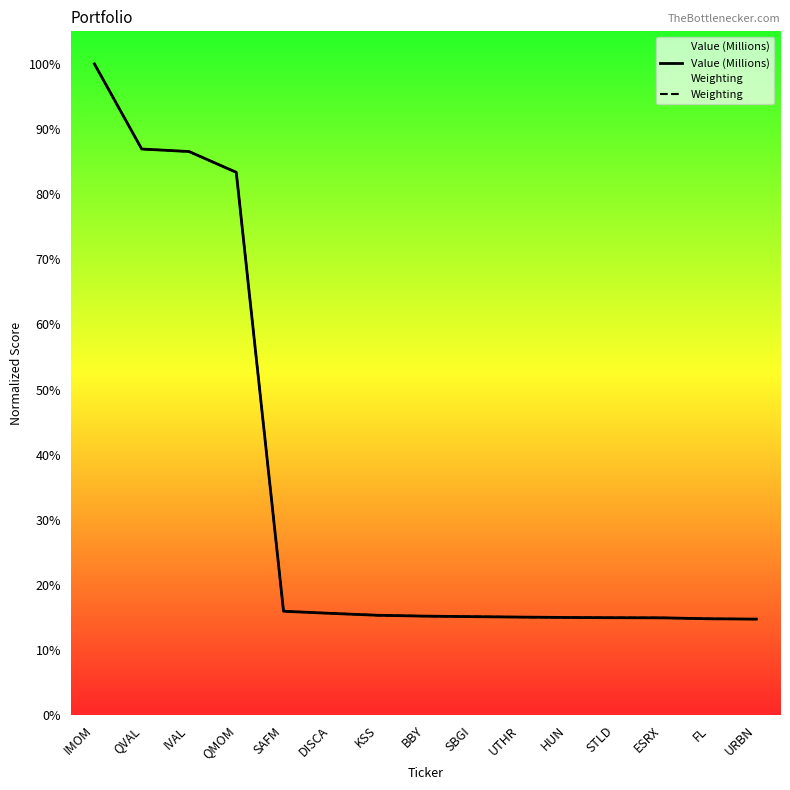

What is the label of the 5th point from the left?

SAFM